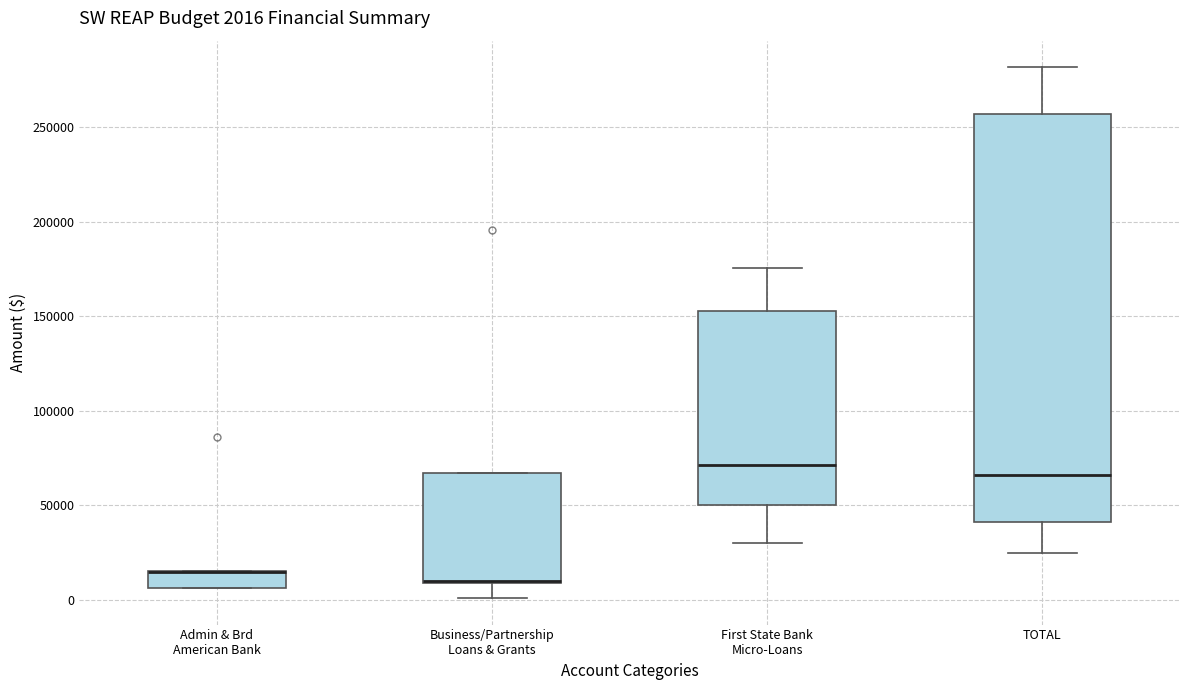

Which box is the tallest, from its lower edge to its upper edge?

TOTAL